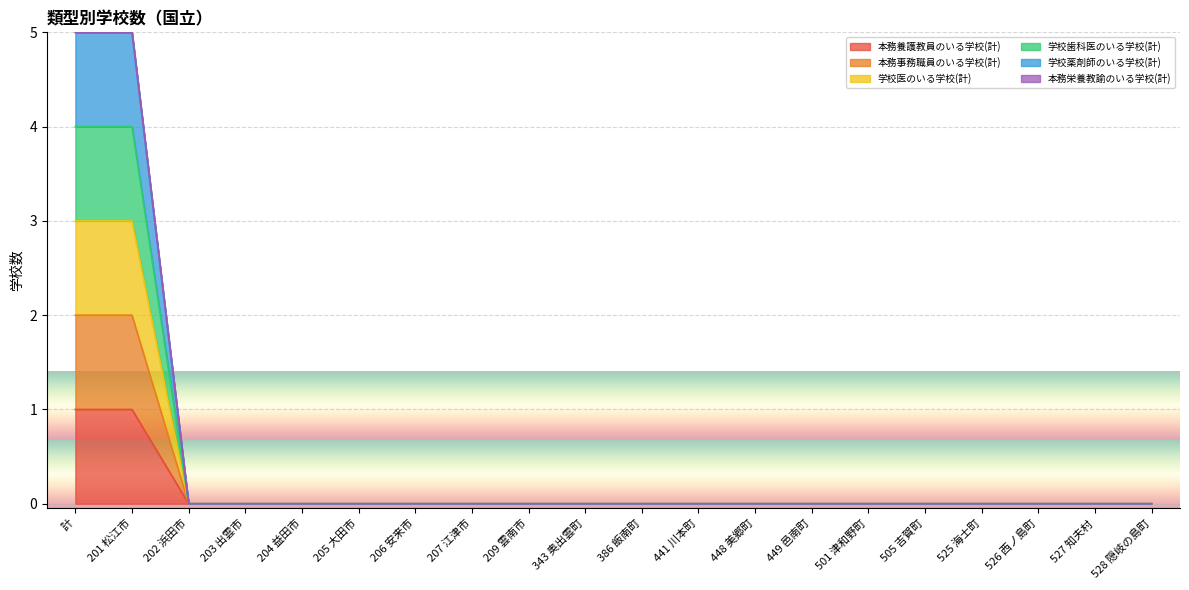

Which has a higher value, 202 浜田市 or 206 安来市?

202 浜田市